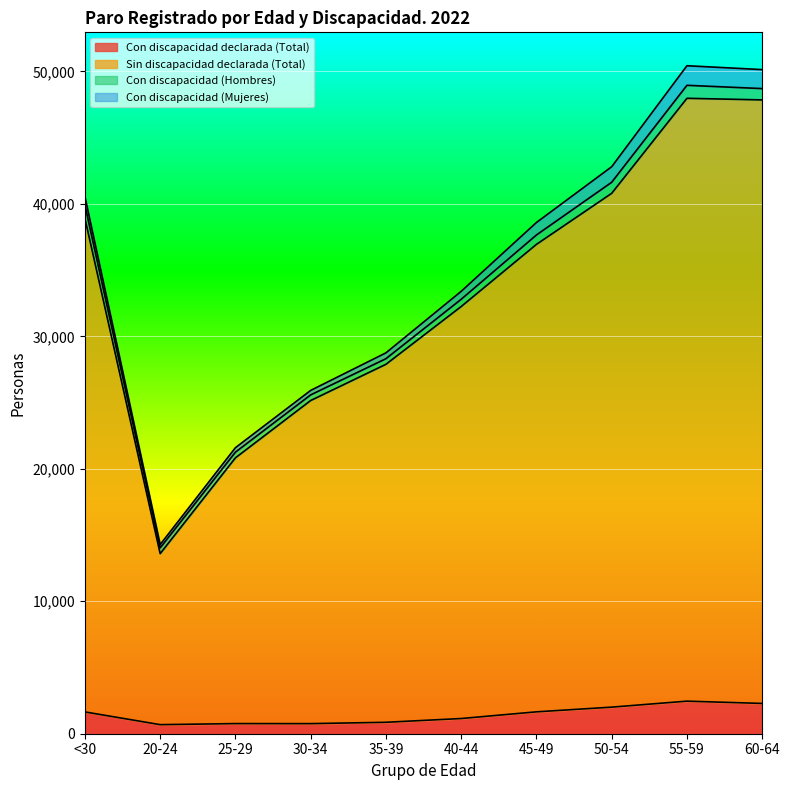

Where is the first local minimum for Con discapacidad declarada (Total)?

20-24